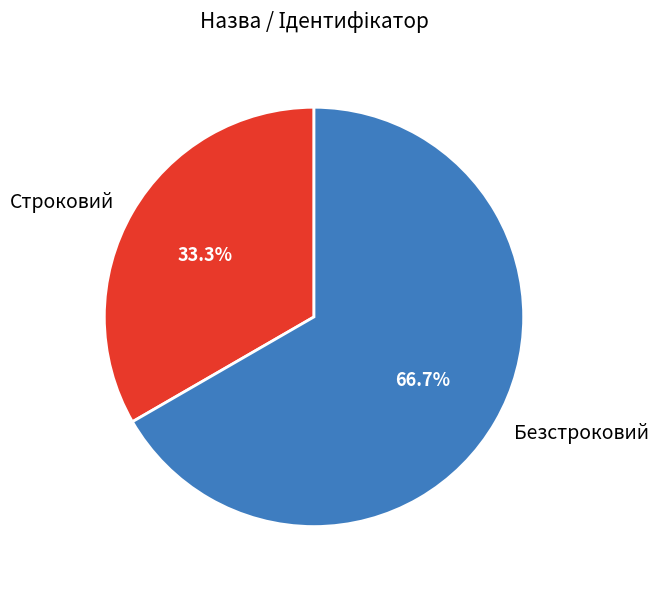

What is the smallest slice in the pie chart?

Строковий